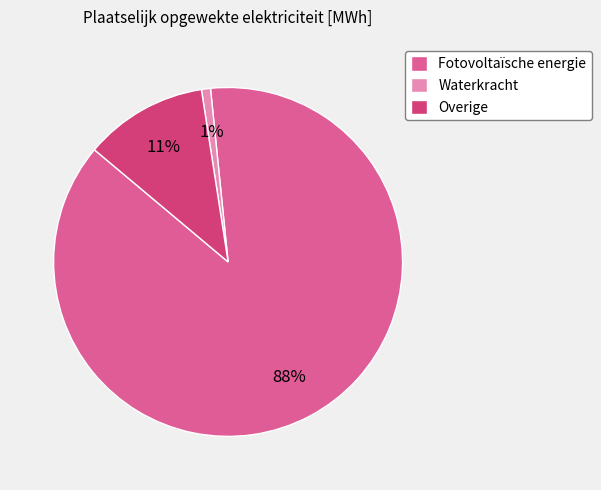

To the nearest percent, what percentage of the pie is Fotovoltaïsche energie?

88%